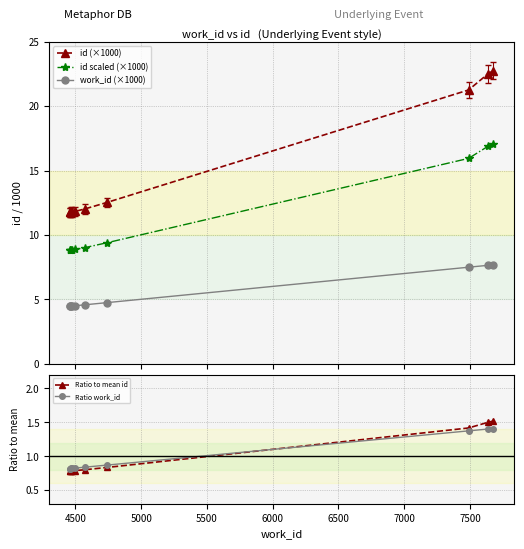

What is the maximum value for work_id (×1000)?

7.7